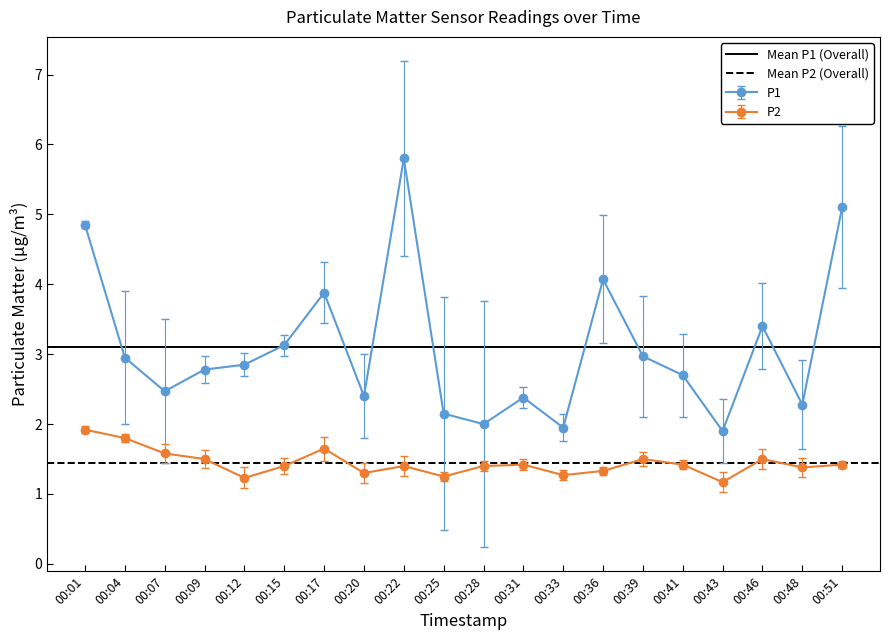

The P1 series shows 3.0 at 00:39. True or false?

True